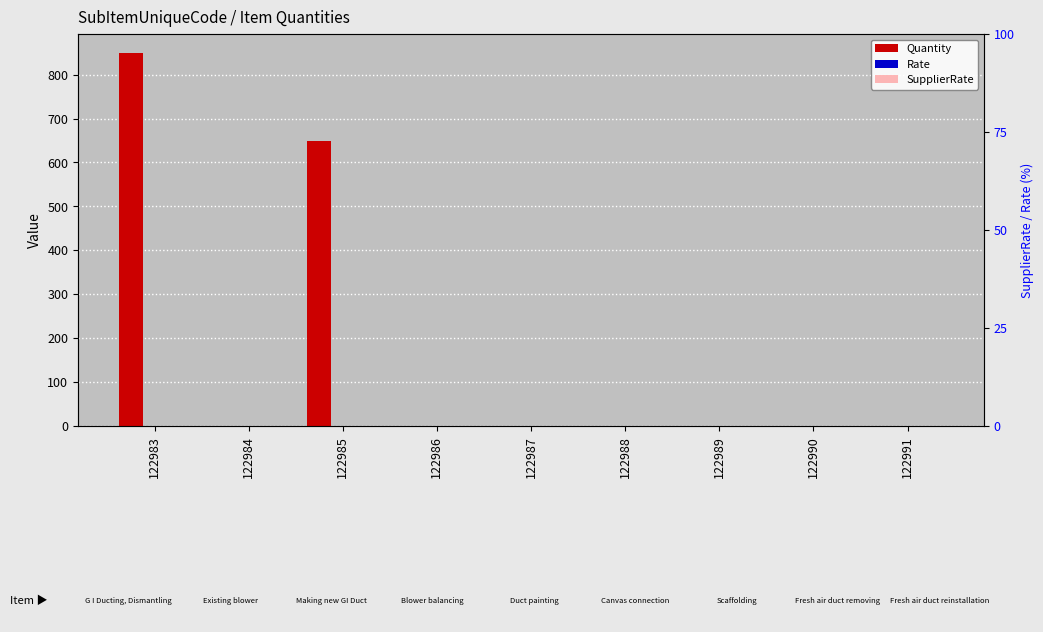

Does the chart contain stacked bars?

No